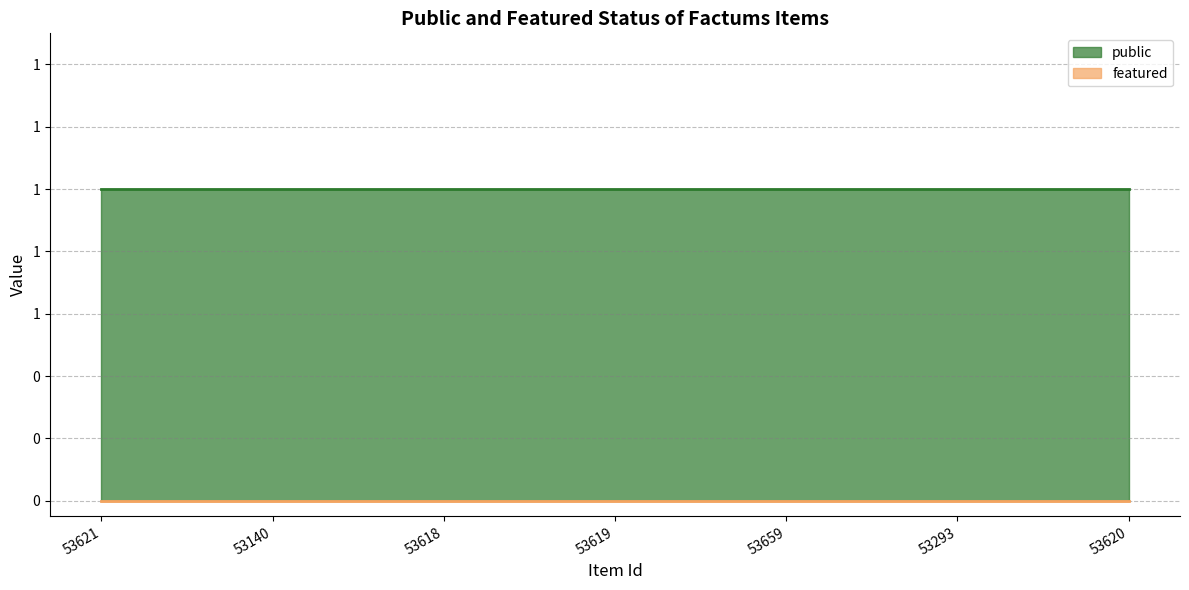

How many distinct data groups are displayed?

2